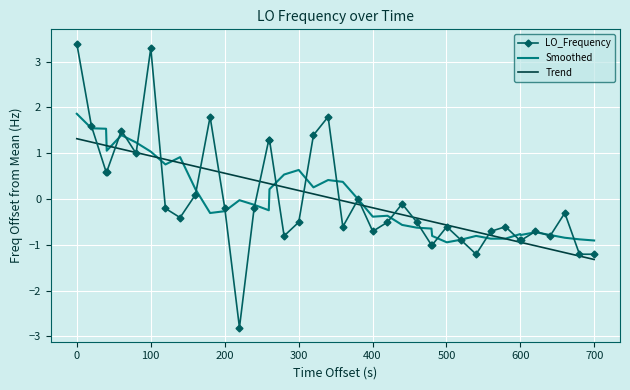

What is the minimum value shown in the chart?

-2.8